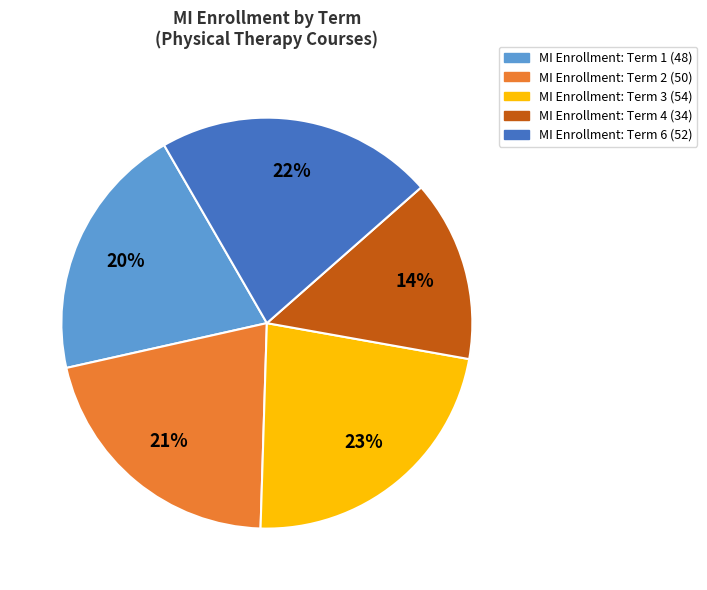

To the nearest percent, what is the average slice percentage?

20%